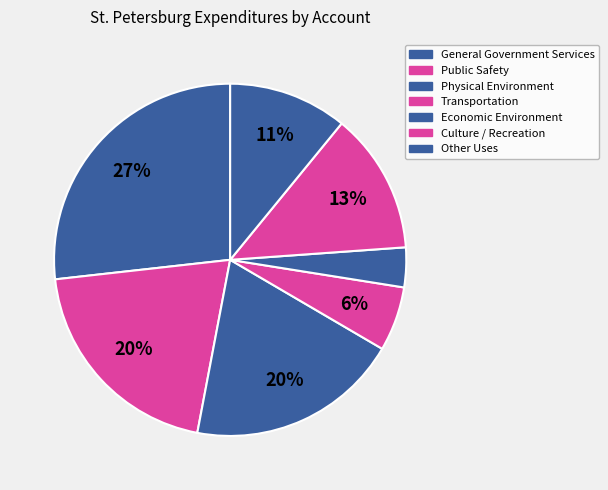

Combined, what portion of the pie is Economic Environment and Transportation?

9.6%